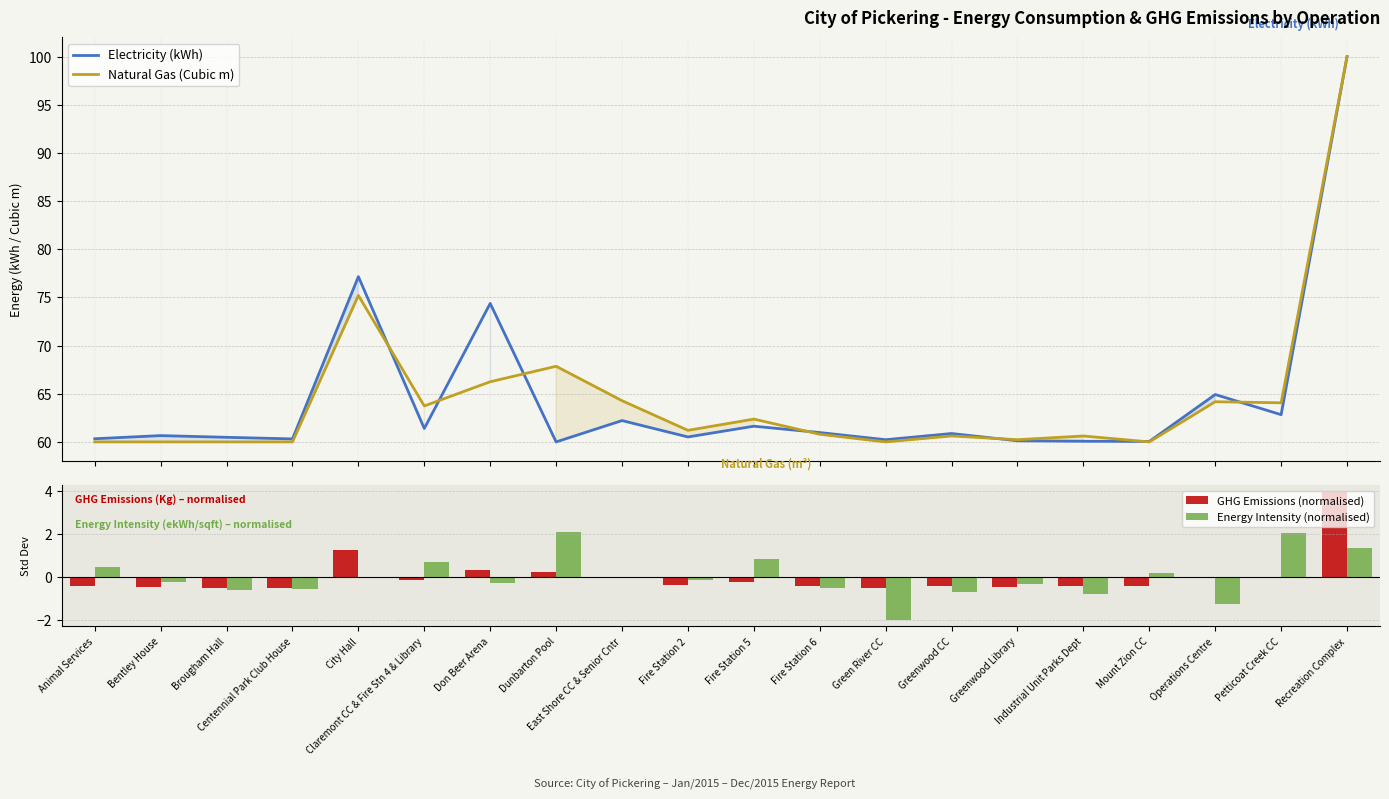

What is the label of the 11th bar from the left?

Fire Station 5